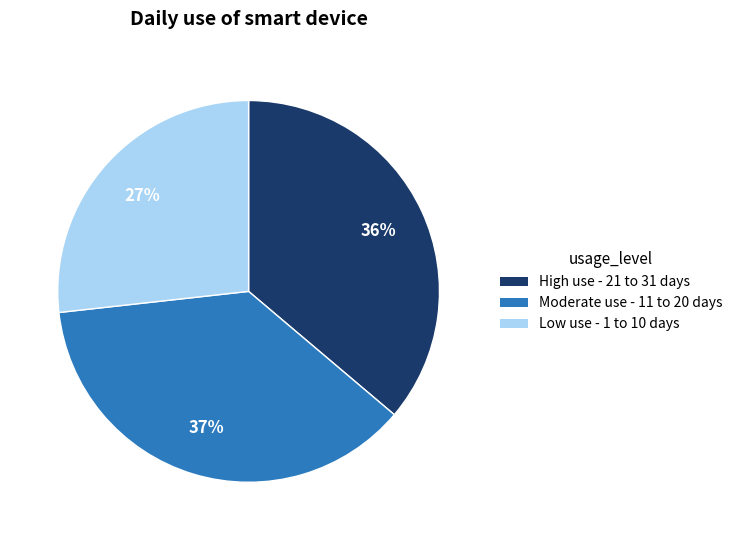

Rank the categories by value from lowest to highest.

Low use - 1 to 10 days, High use - 21 to 31 days, Moderate use - 11 to 20 days